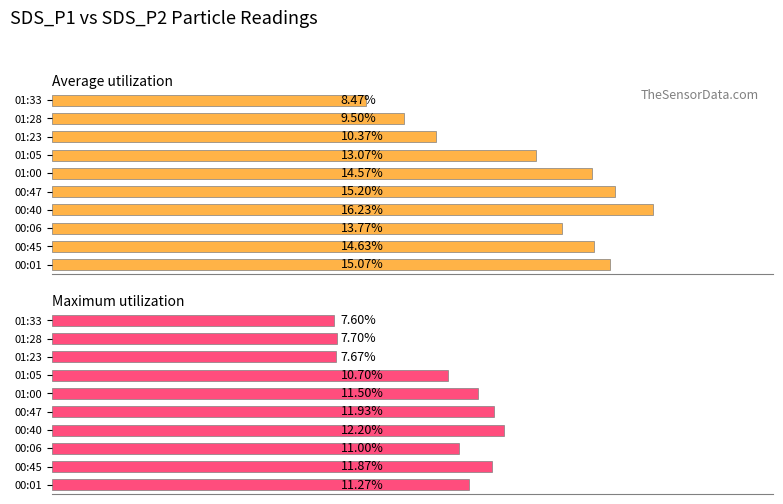

What are all the series names shown in the legend?

Average utilization, Maximum utilization